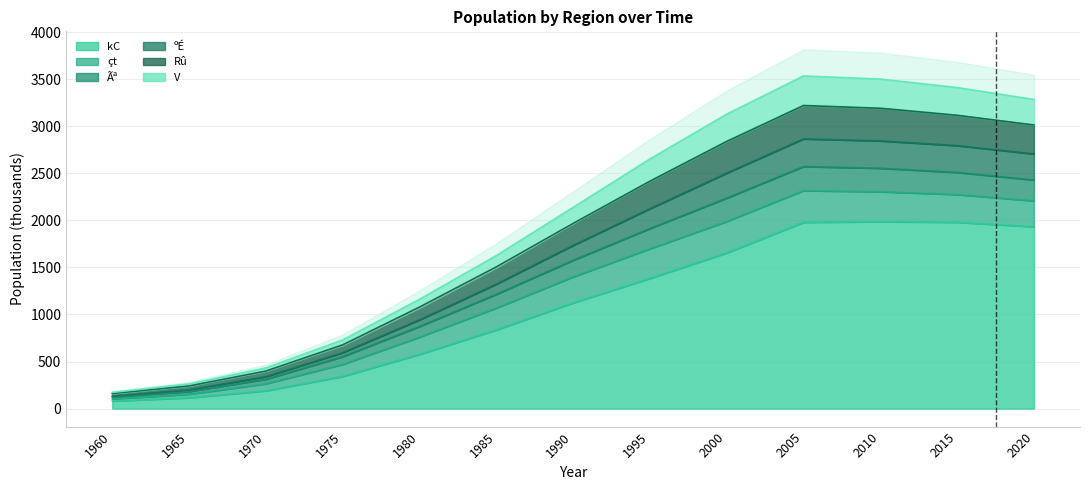

What is the highest value of the V series?

2865.1